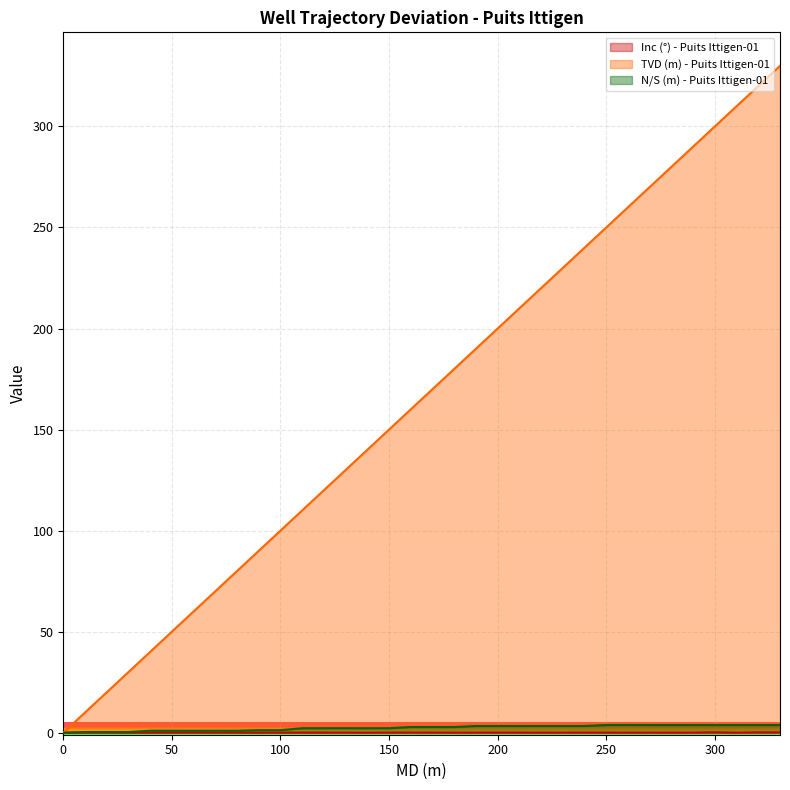

What is the sum of the Inc (°) - Puits Ittigen-01 values at 250.5 and 330?

0.2